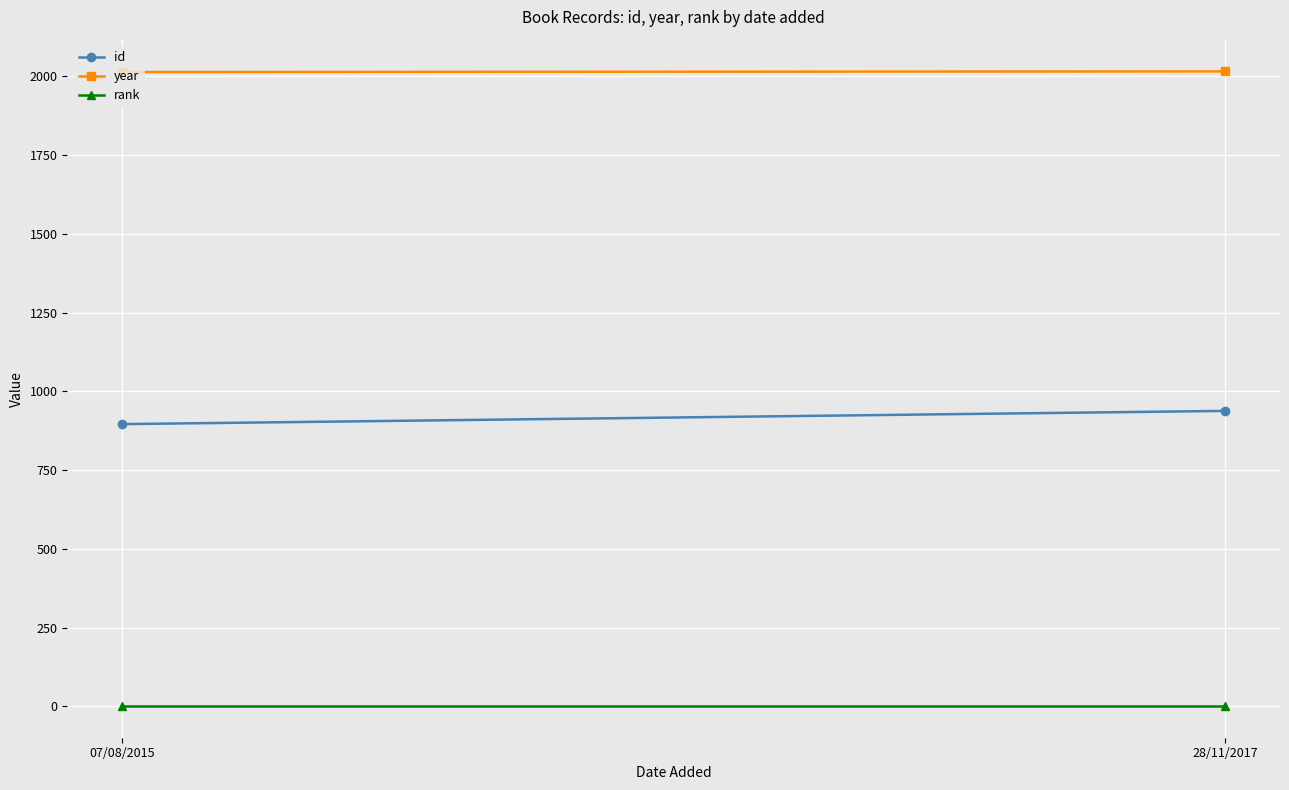

Count the number of categories in the chart.

2